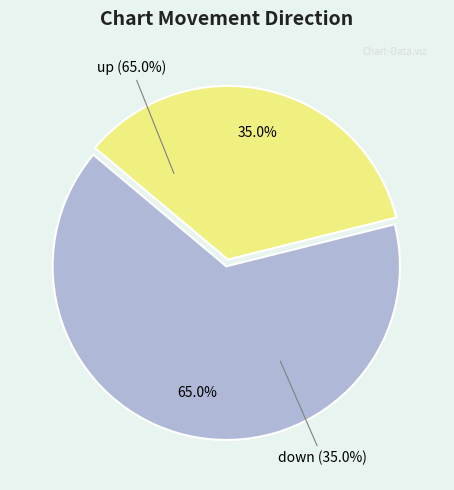

How many slices are in this pie chart?

2